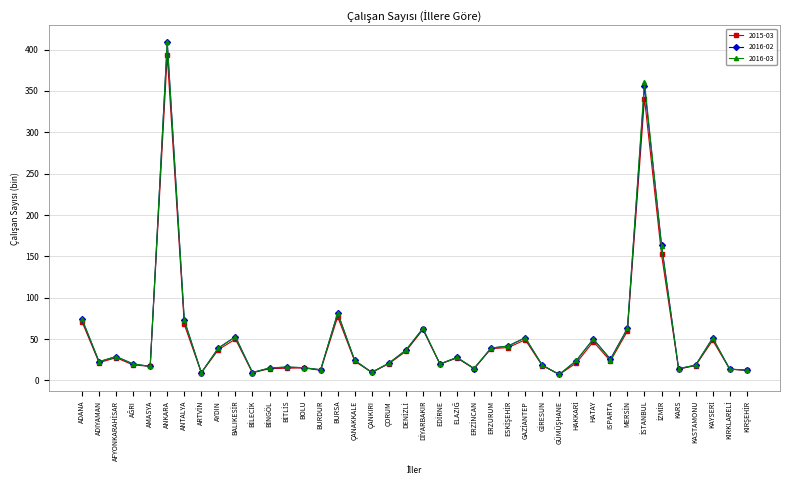

What is the highest value of the 2016-02 series?

409.1